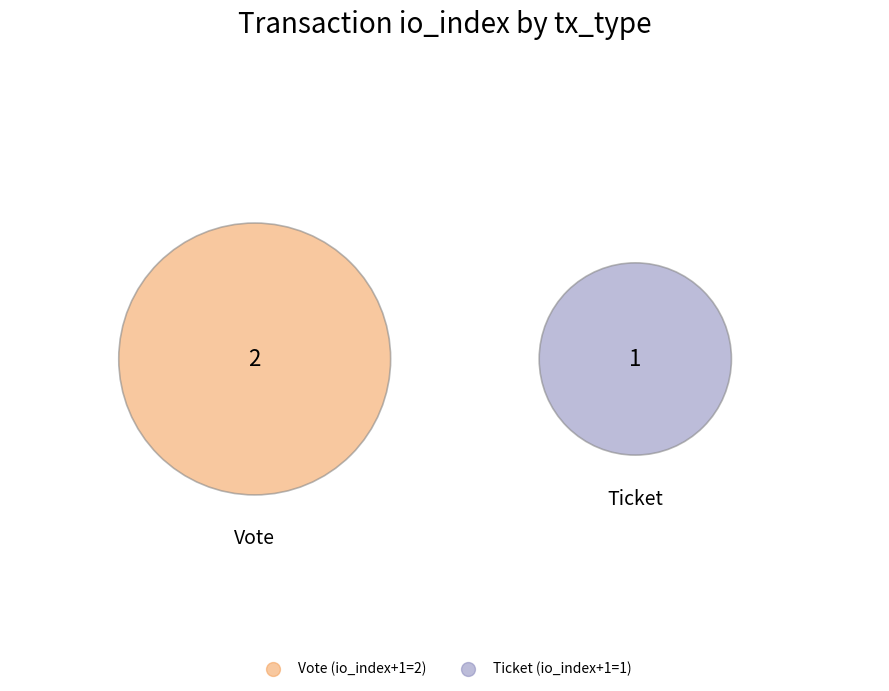

What is the smallest slice in the pie chart?

Ticket